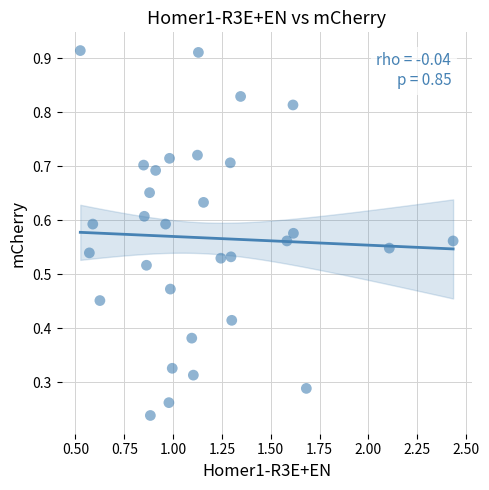

What is the range of X values (max minus min)?

1.9